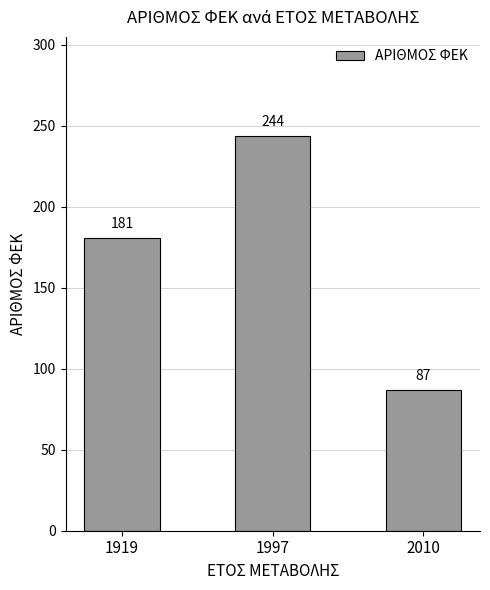

Between 1919 and 2010, which is larger?

1919